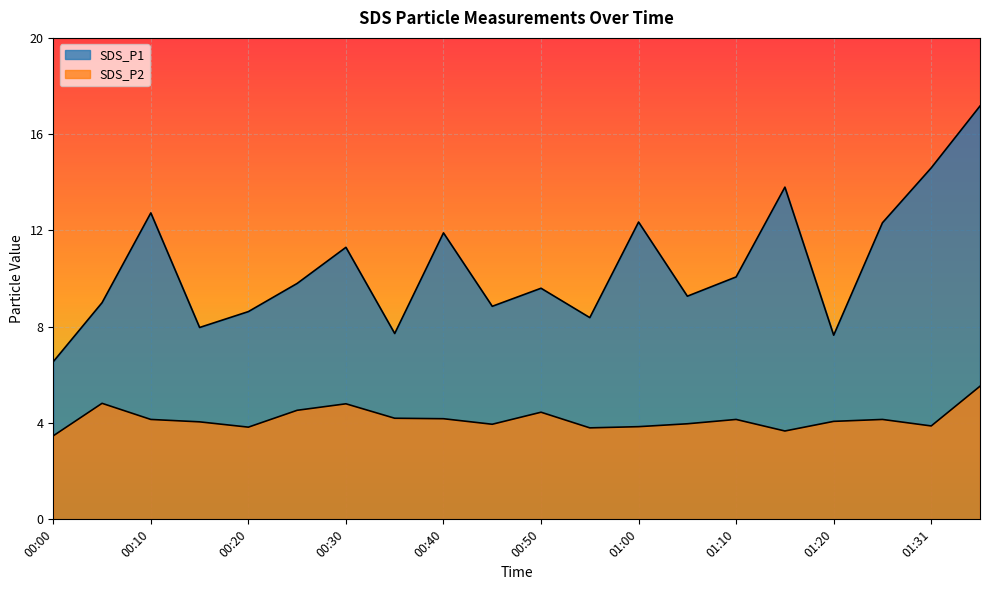

At which label is SDS_P1 closest to 11?

00:30